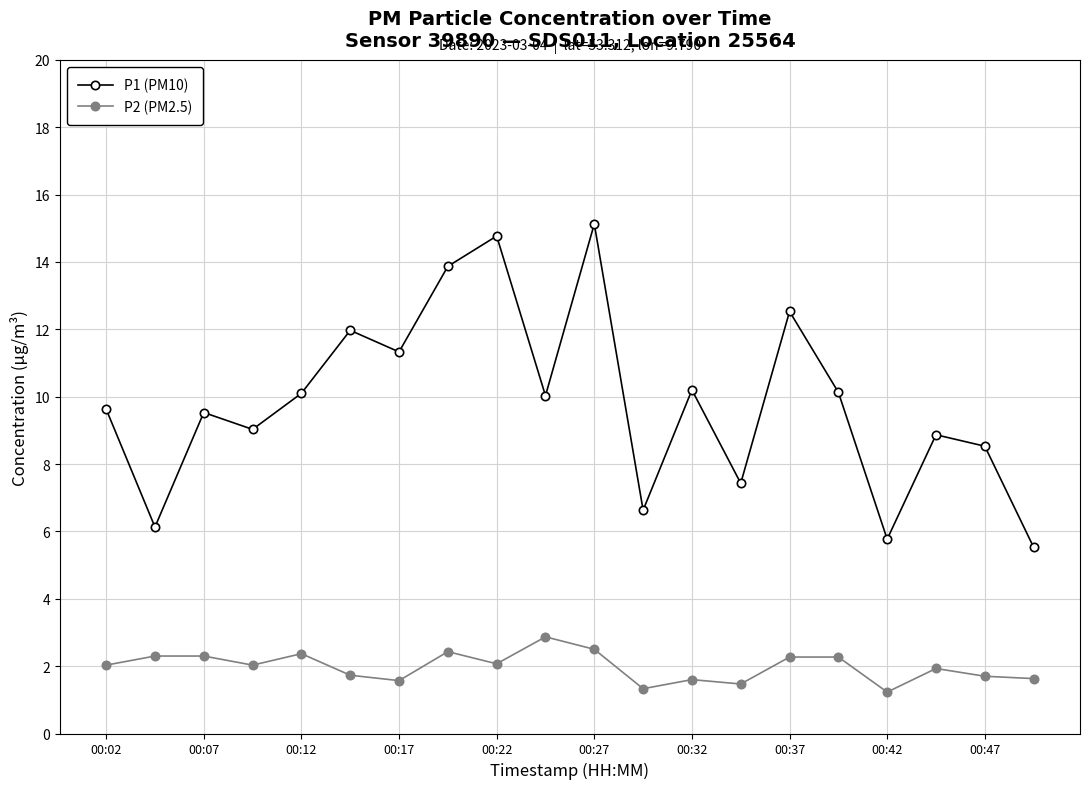

What are all the series names shown in the legend?

P1 (PM10), P2 (PM2.5)